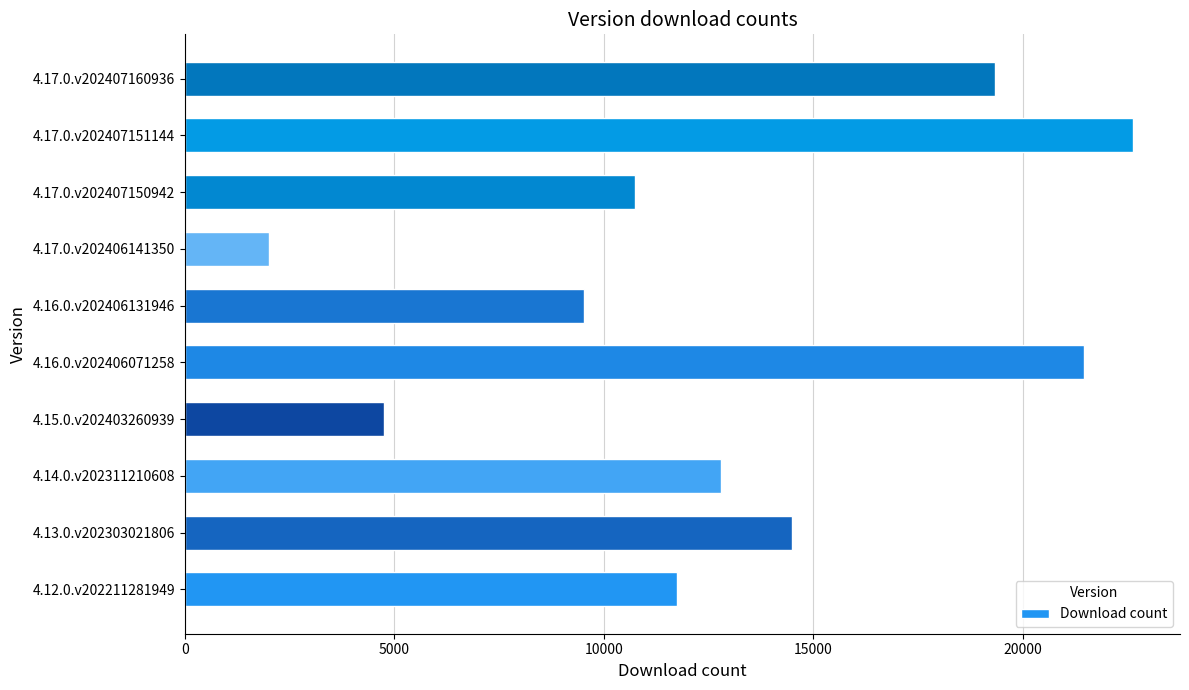

Rank the categories by value from highest to lowest.

4.17.0.v202407151144, 4.16.0.v202406071258, 4.17.0.v202407160936, 4.13.0.v202303021806, 4.14.0.v202311210608, 4.12.0.v202211281949, 4.17.0.v202407150942, 4.16.0.v202406131946, 4.15.0.v202403260939, 4.17.0.v202406141350